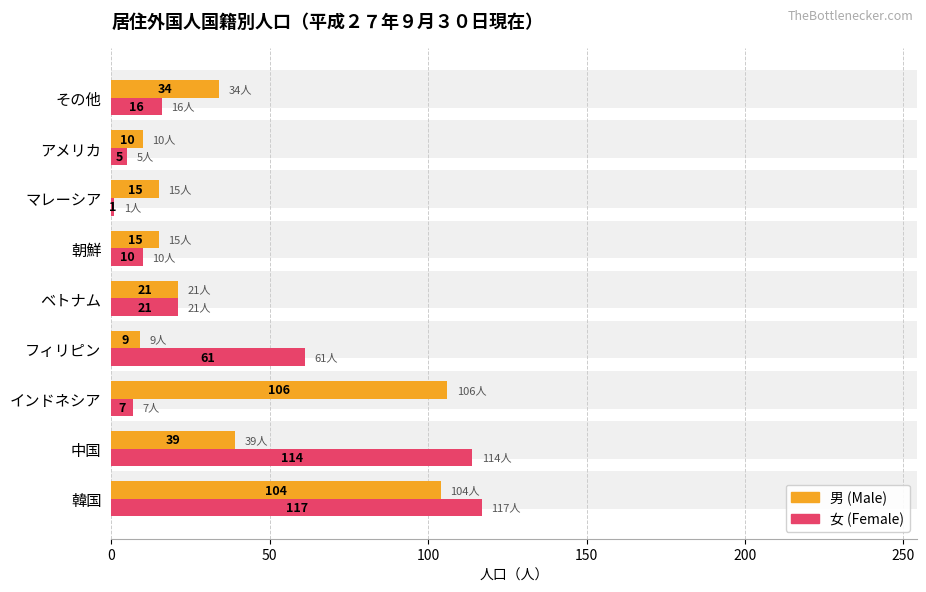

Reading left to right, transcribe all the data shown in this chart.

男: 104	39	106	9	21	15	15	10	34
女: 117	114	7	61	21	10	1	5	16